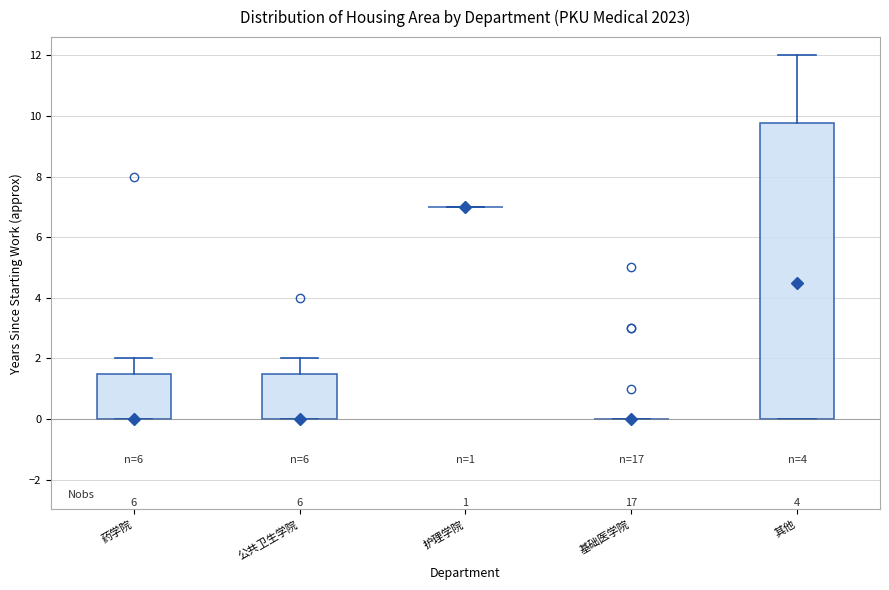

Where does the upper whisker of the box for 其他 end on the y-axis? The values are not printed on the chart, so give them approximately, as read against the axis.

12.0